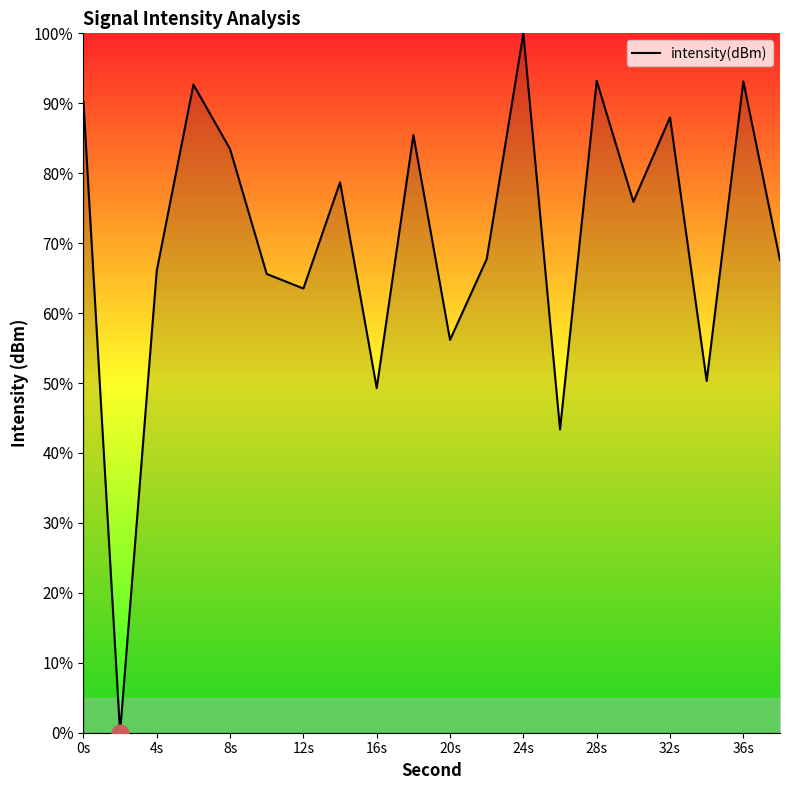

What is the average value?

70.5